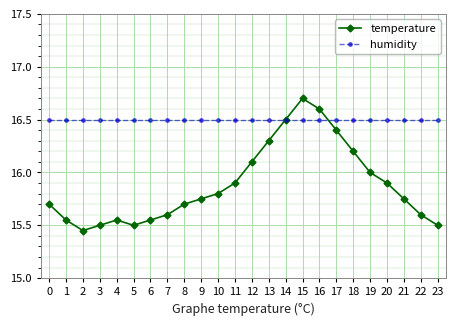

At which label is temperature closest to 16?

19